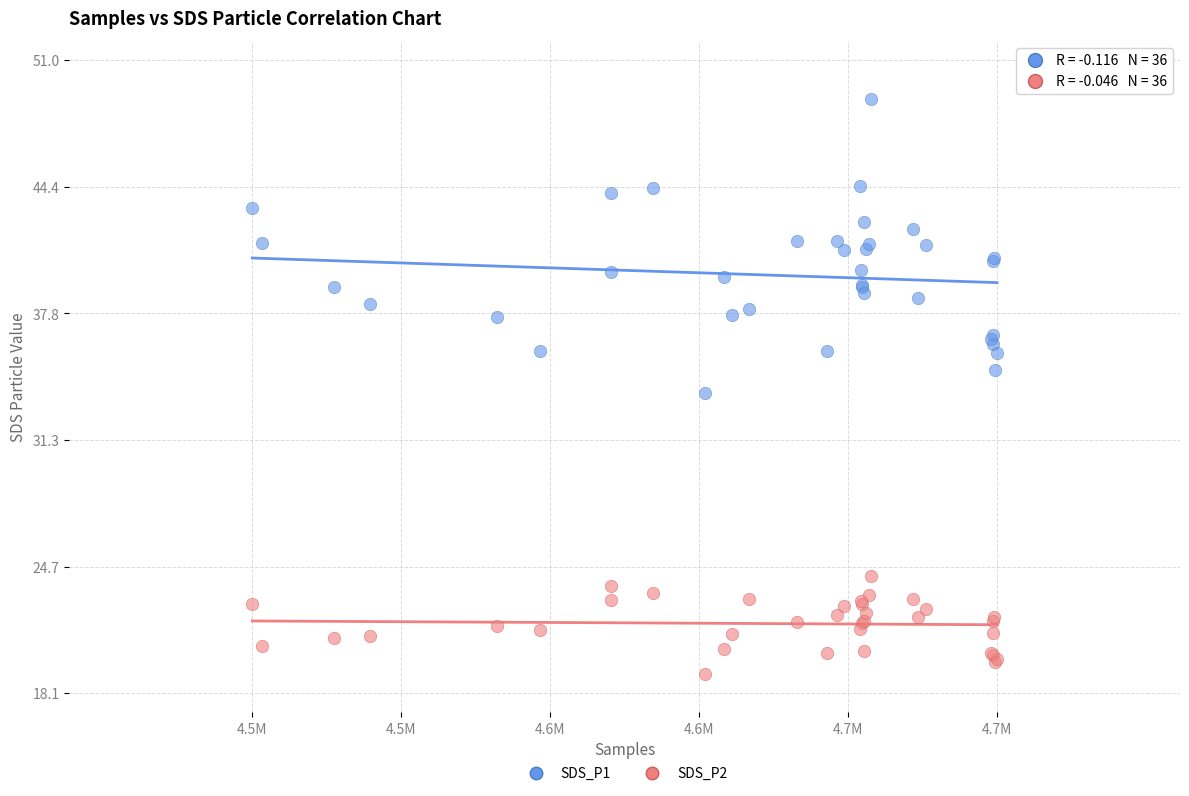

Which series reaches the minimum Y coordinate?

SDS_P2